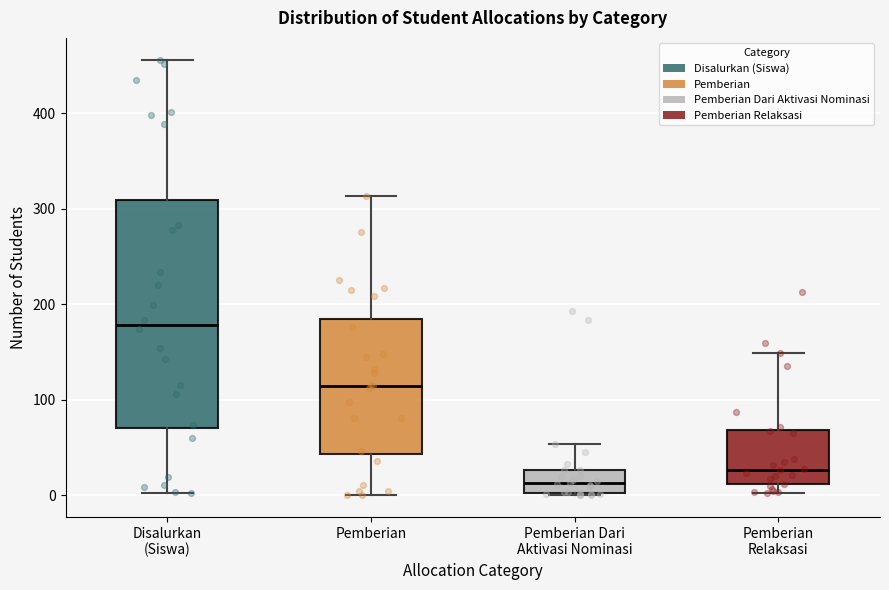

Reading left to right, read every box against the y-axis: the position of its median line, the range the box covers, and the ends of its whiskers. The values are not printed on the chart, so give them approximately, as read against the axis.

Disalurkan (Siswa): median 180, box 70 to 310, whiskers 0 to 460
Pemberian: median 110, box 40 to 180, whiskers 0 to 310
Pemberian Dari Aktivasi Nominasi: median 10, box 0 to 30, whiskers 0 to 50
Pemberian Relaksasi: median 30, box 10 to 70, whiskers 0 to 150